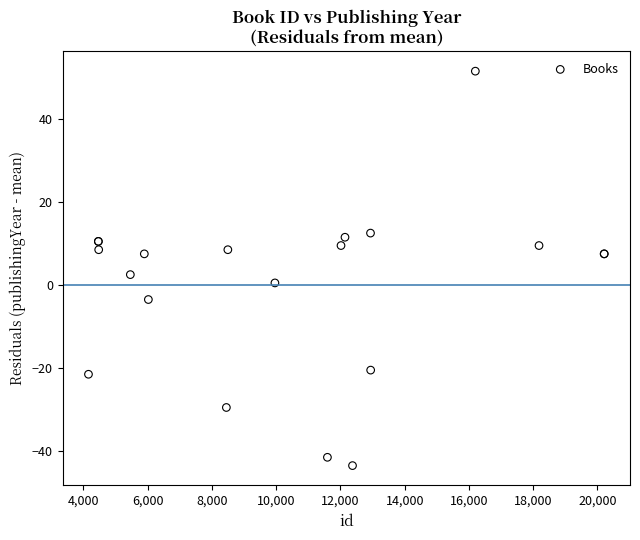

What Y value in the scatter plot is closest to 4?

2.6